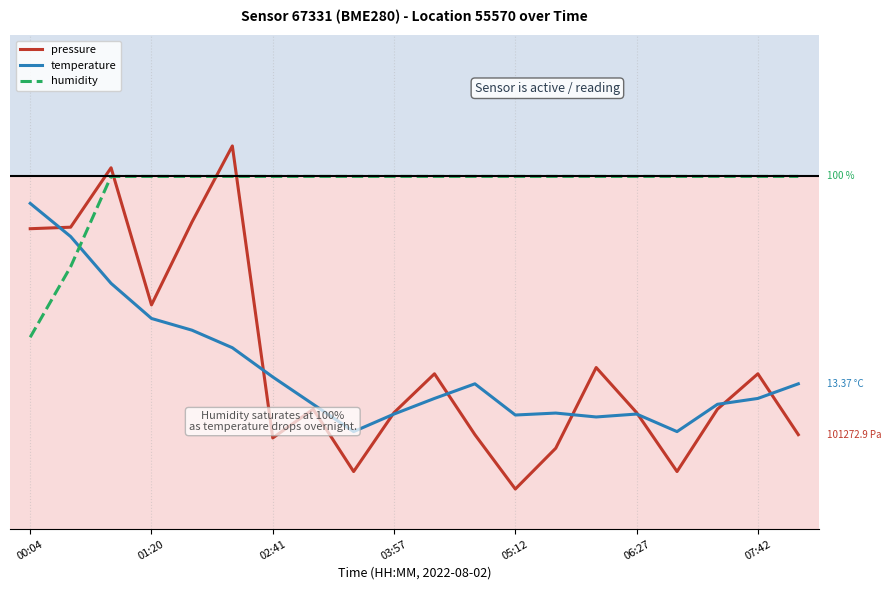

What is the value of the temperature point at the 3rd from the left?

1.7